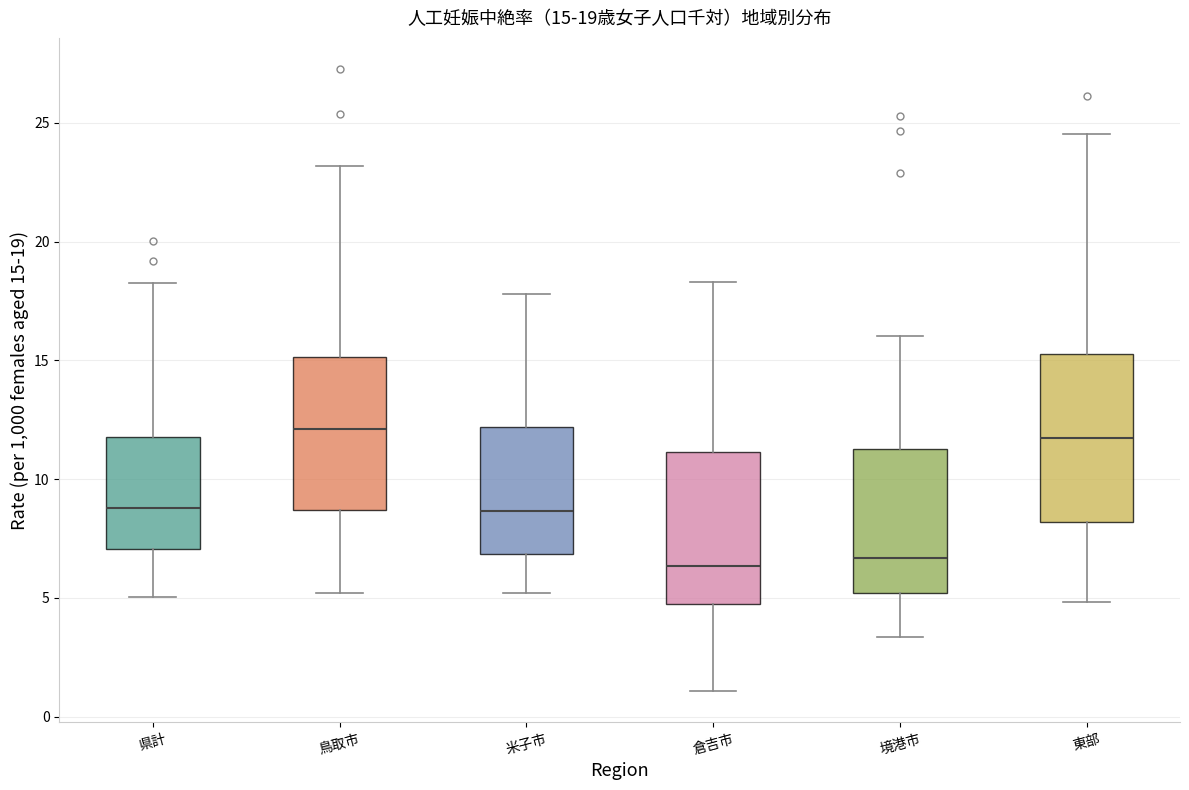

Comparing the boxes themselves (not the whiskers), which one is the tallest?

東部